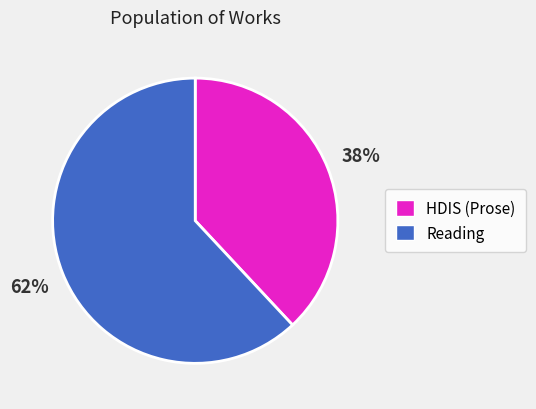

To the nearest percent, what percentage of the pie is Reading?

62%